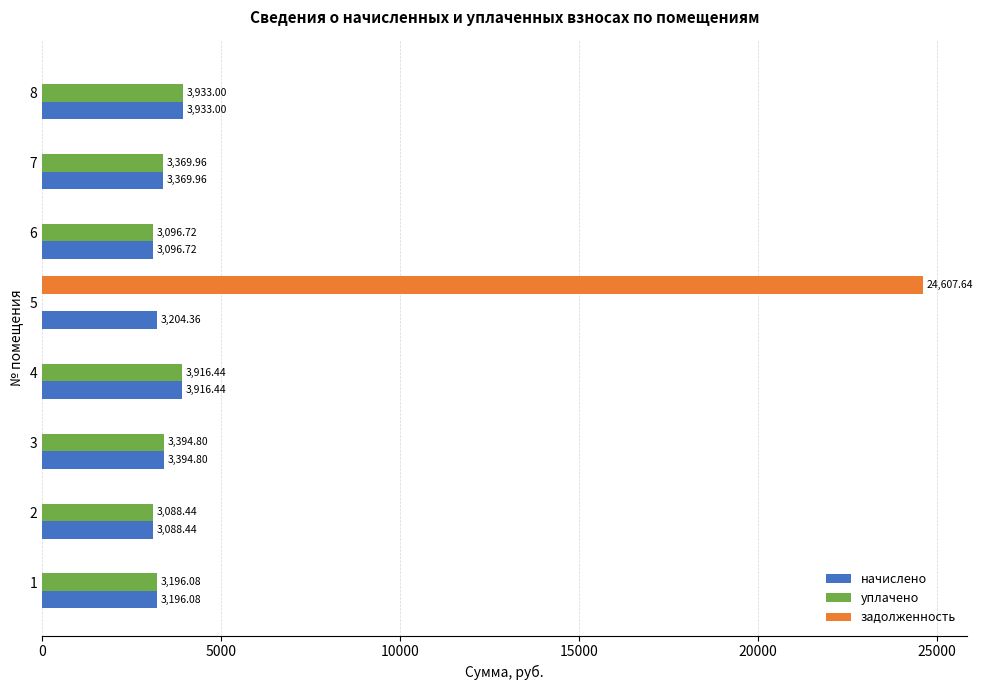

What is the total value across all series at 6?

6193.4